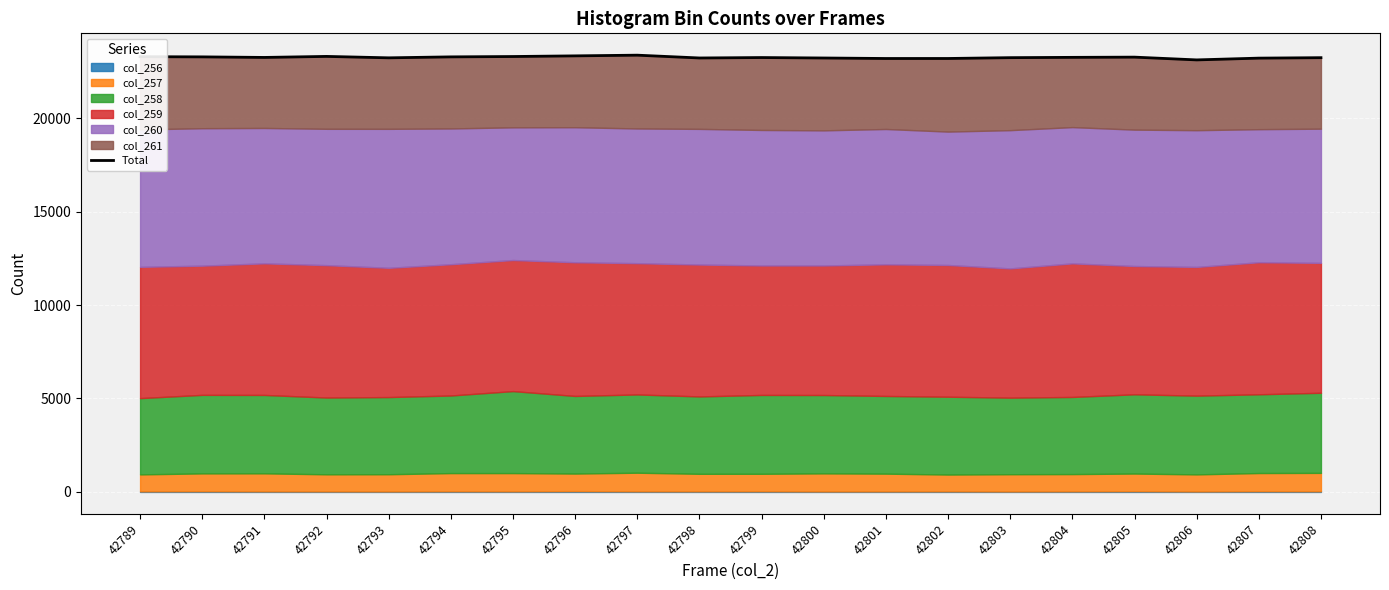

Which category has the lowest value across all series?

42806